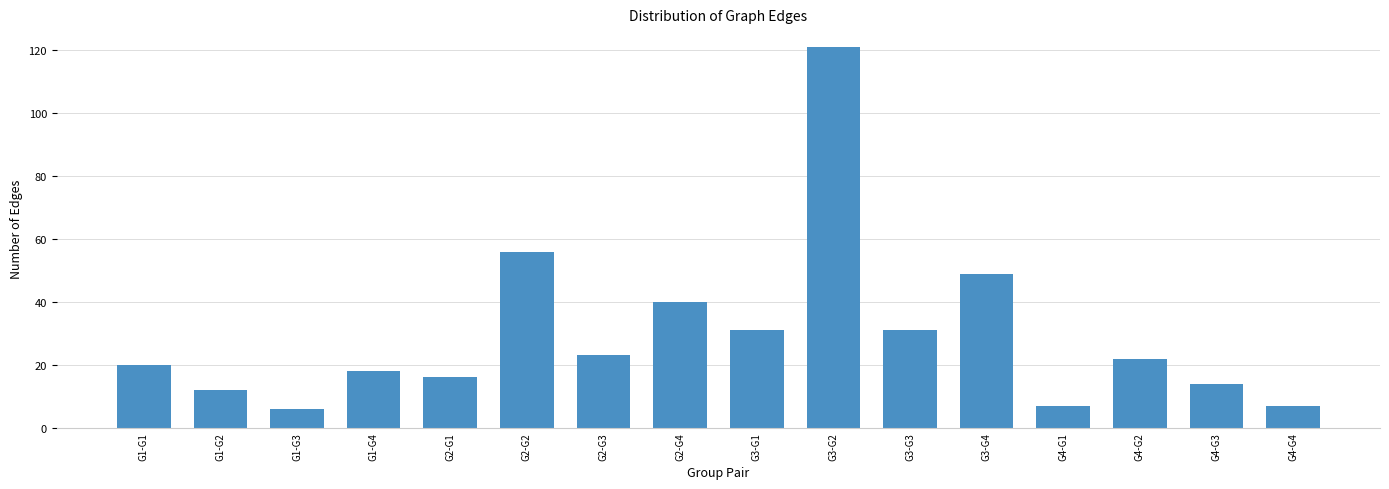

Are the bars horizontal?

No